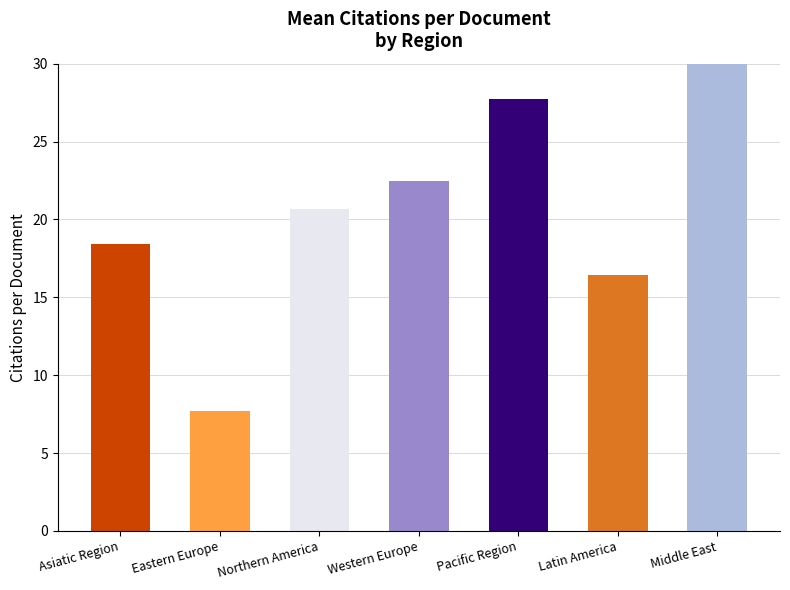

The chart shows a value of 17.3 at Middle East. True or false?

False